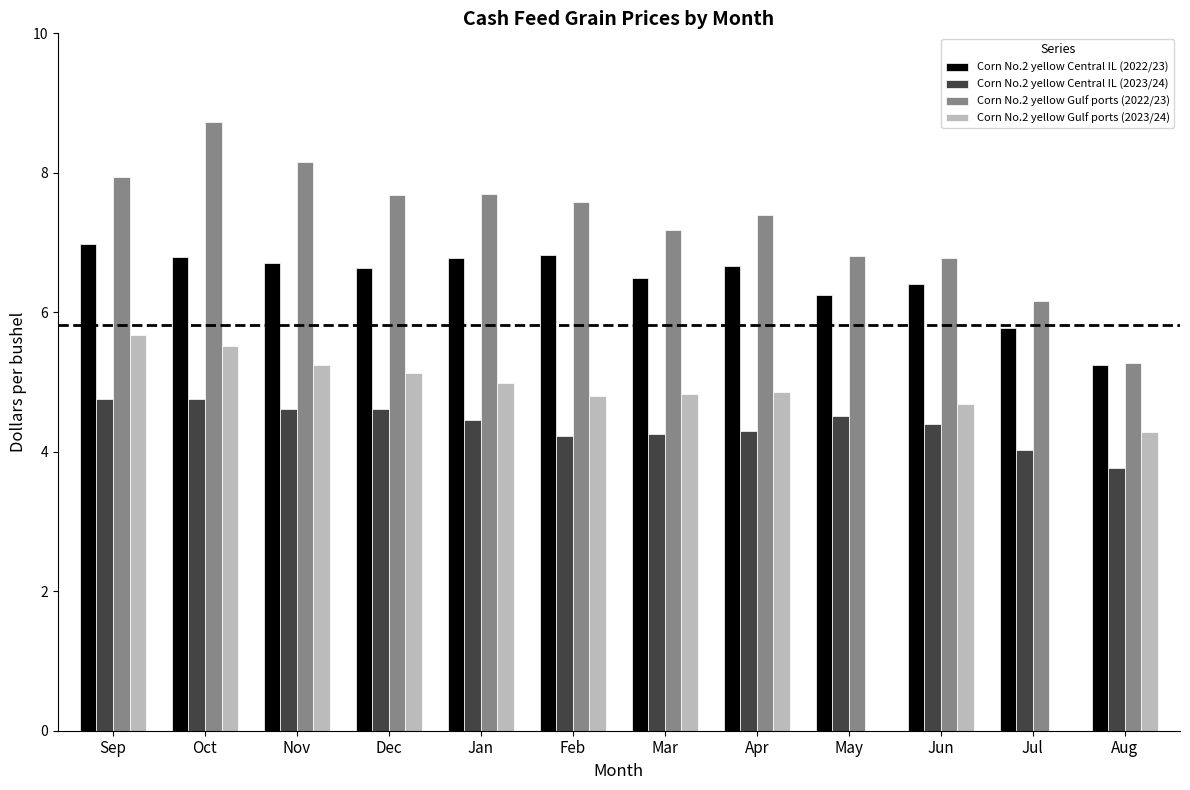

What is the difference between the maximum and second lowest values in the Corn No.2 yellow Central IL (2022/23) series?

1.2